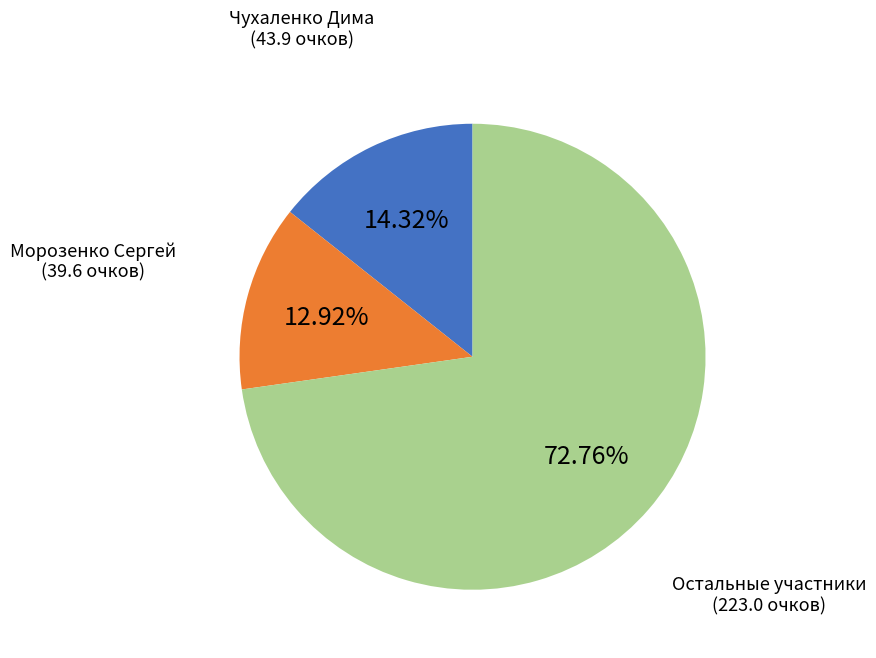

Is there a majority slice in this chart?

Yes